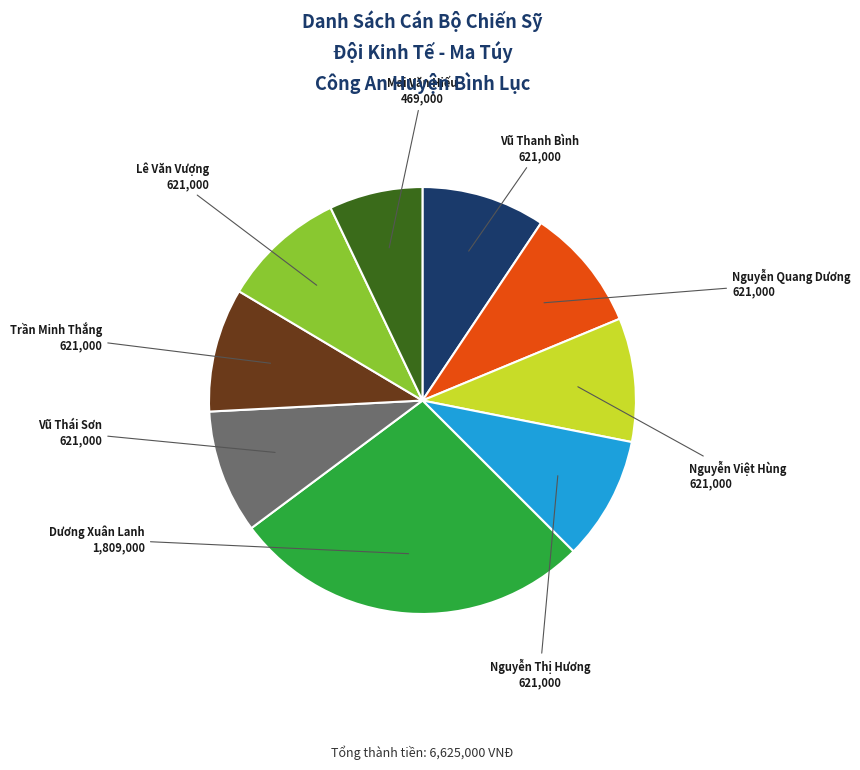

Count the number of slices in the pie.

9